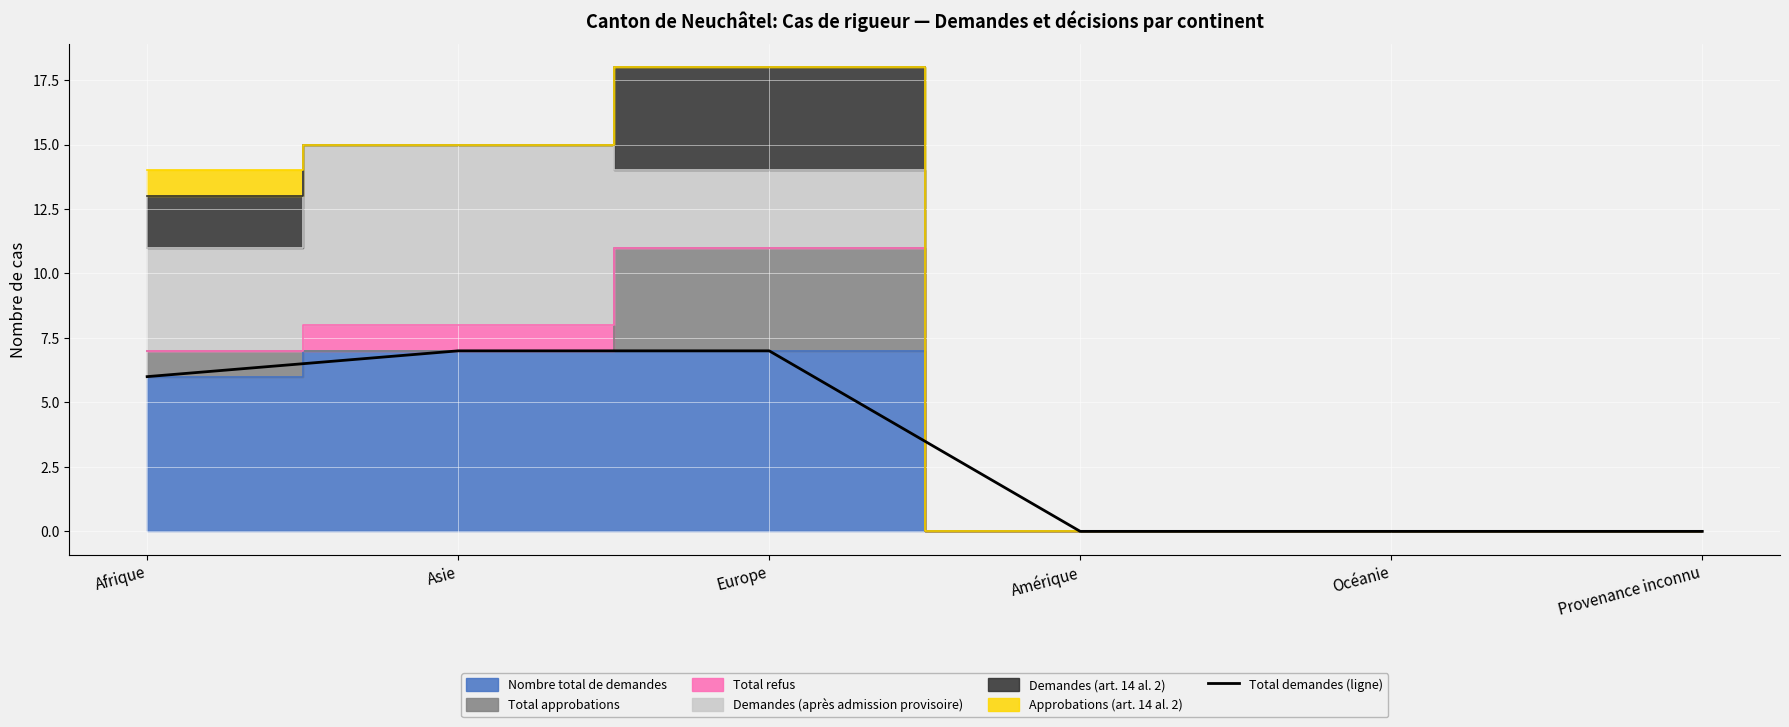

Between Asie and Europe, which is larger?

Asie